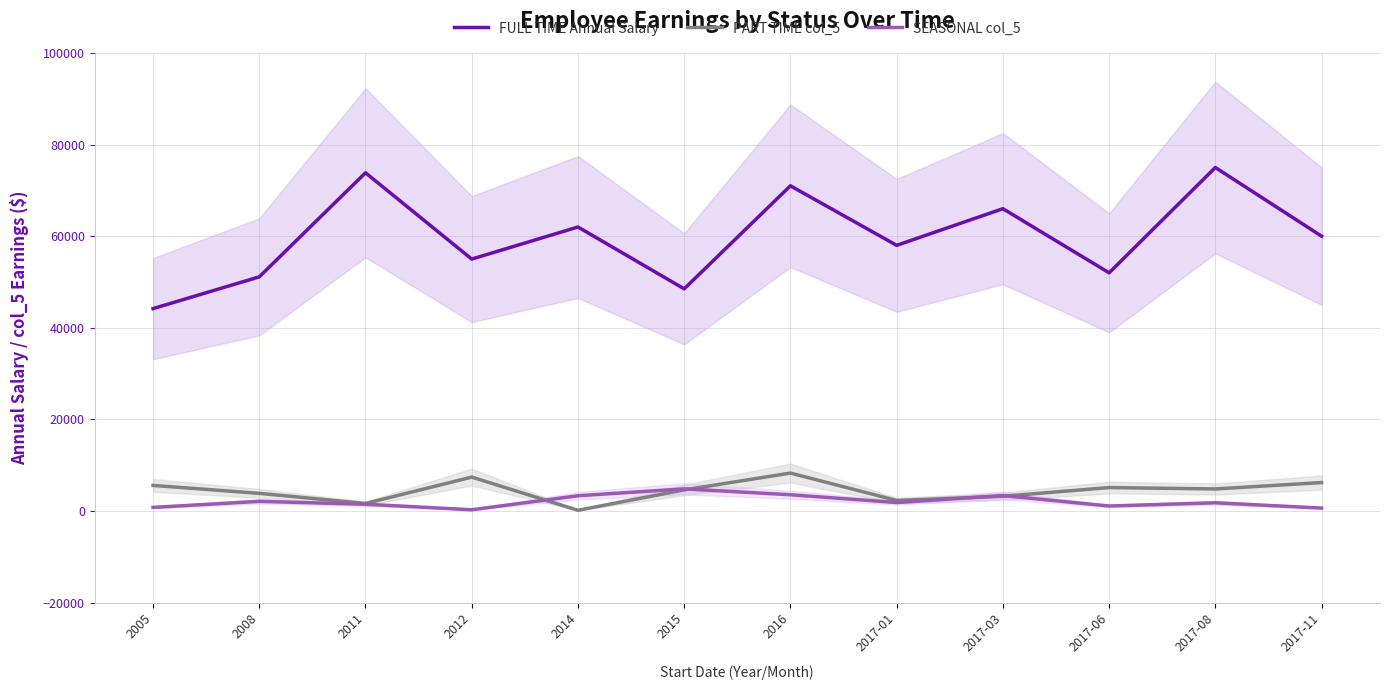

True or false: PART TIME col_5 has a value of 1674.9 at 2017-08.

False